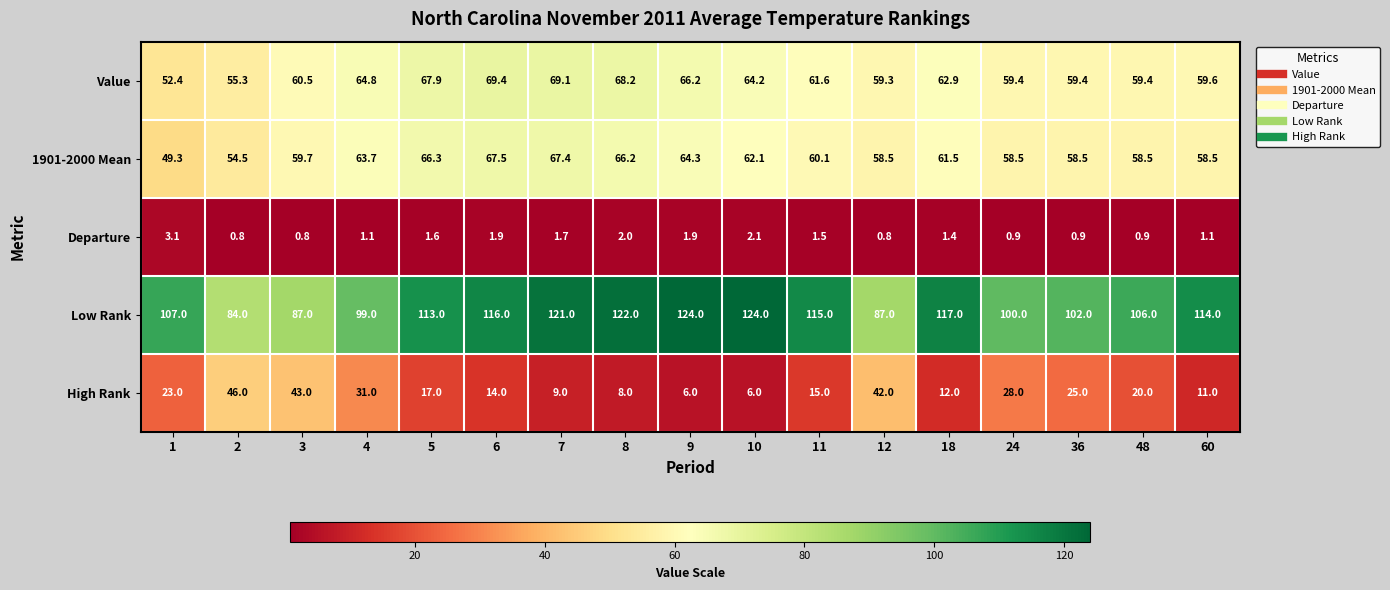

What is the greatest value displayed?

124.0